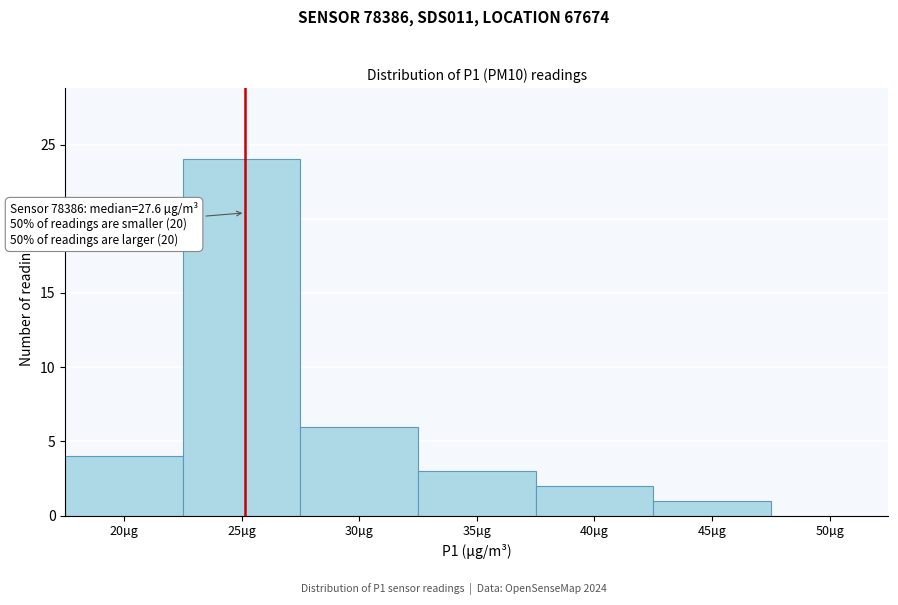

Reading right to left, list all the values displayed in this chart.

50µg=0	45µg=1	40µg=2	35µg=3	30µg=6	25µg=24	20µg=4